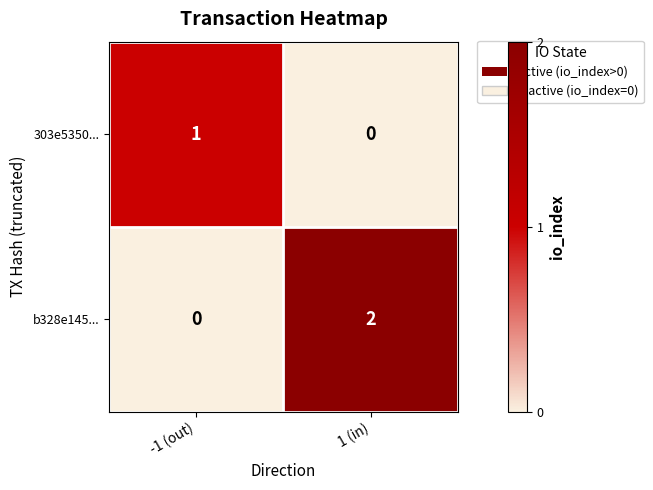

Is it true that b328e145... equals 2 at 1 (in)?

True